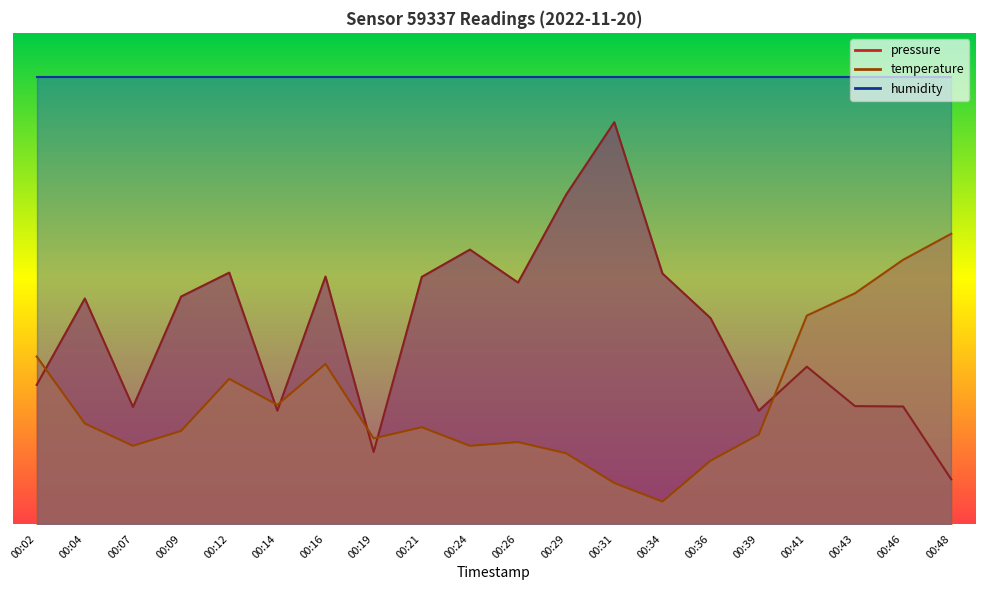

What is the smallest value displayed?

5.0